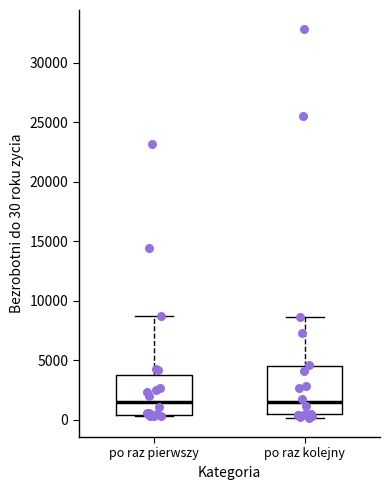

Reading left to right, read every box against the y-axis: the position of its median line, the range the box covers, and the ends of its whiskers. The values are not printed on the chart, so give them approximately, as read against the axis.

po raz pierwszy: median 1500, box 500 to 4000, whiskers 500 to 8500
po raz kolejny: median 1500, box 500 to 4500, whiskers 0 to 8500